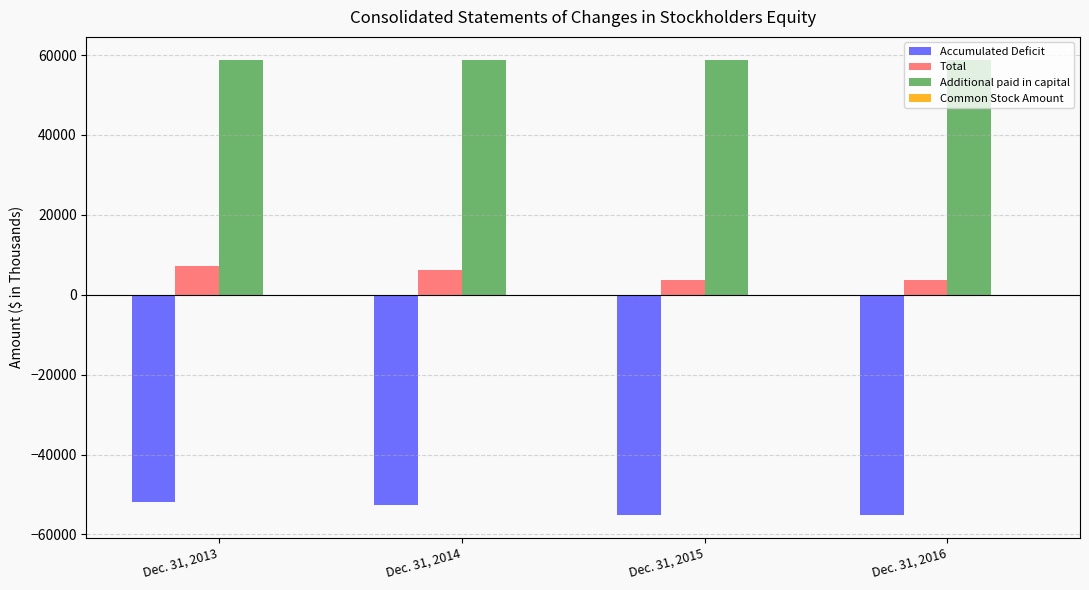

Which series has the largest total across all categories?

Additional paid in capital